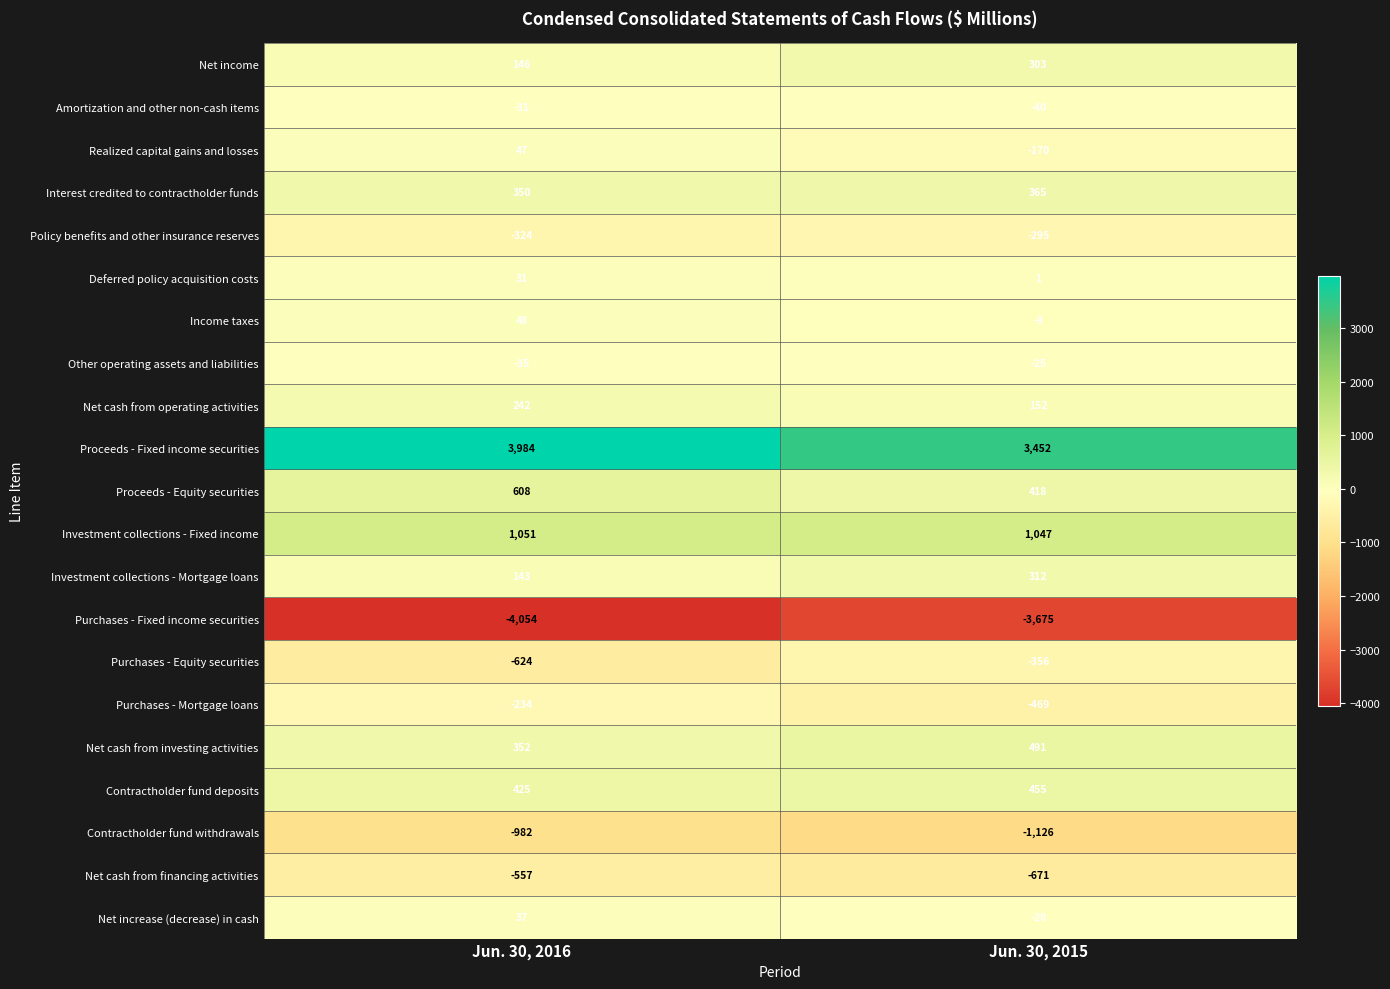

At Jun. 30, 2016, list the series in order from smallest to largest.

Purchases - Fixed income securities, Contractholder fund withdrawals, Purchases - Equity securities, Net cash from financing activities, Policy benefits and other insurance reserves, Purchases - Mortgage loans, Other operating assets and liabilities, Amortization and other non-cash items, Deferred policy acquisition costs, Net increase (decrease) in cash, Realized capital gains and losses, Income taxes, Investment collections - Mortgage loans, Net income, Net cash from operating activities, Interest credited to contractholder funds, Net cash from investing activities, Contractholder fund deposits, Proceeds - Equity securities, Investment collections - Fixed income, Proceeds - Fixed income securities